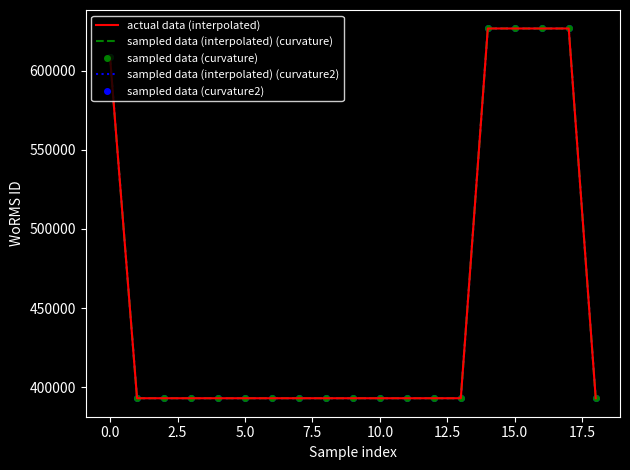

Reading left to right, transcribe all the data shown in this chart.

actual data (interpolated): 608248	393172	393172	393172	393172	393172	393172	393172	393172	393172	393172	393172	393172	393172	626540	626540	626540	626540	393172
sampled data (interpolated) (curvature): 608248	393172	393172	393172	393172	393172	393172	393172	393172	393172	393172	393172	393172	393172	626540	626540	626540	626540	393172
sampled data (curvature): 608248	393172	393172	393172	393172	393172	393172	393172	393172	393172	393172	393172	393172	393172	626540	626540	626540	626540	393172
sampled data (interpolated) (curvature2): 608248	393172	393172	393172	393172	393172	393172	393172	393172	393172	393172	393172	393172	393172	626540	626540	626540	626540	393172
sampled data (curvature2): 608248	393172	393172	393172	393172	393172	393172	393172	393172	393172	393172	393172	393172	393172	626540	626540	626540	626540	393172